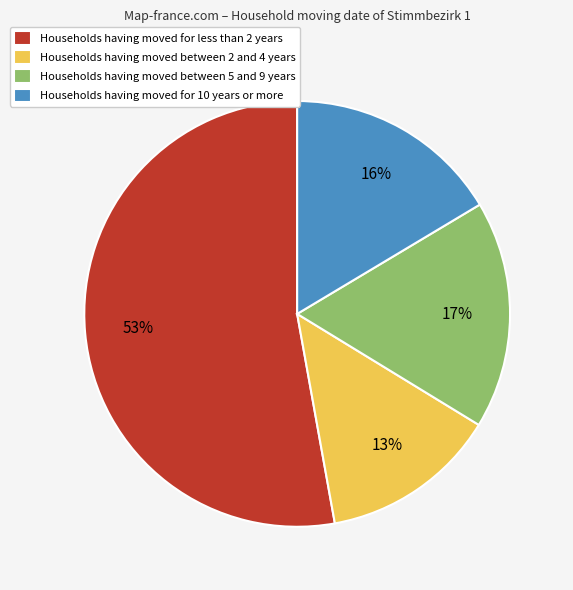

Between Households having moved for less than 2 years and Households having moved between 5 and 9 years, which is larger?

Households having moved for less than 2 years